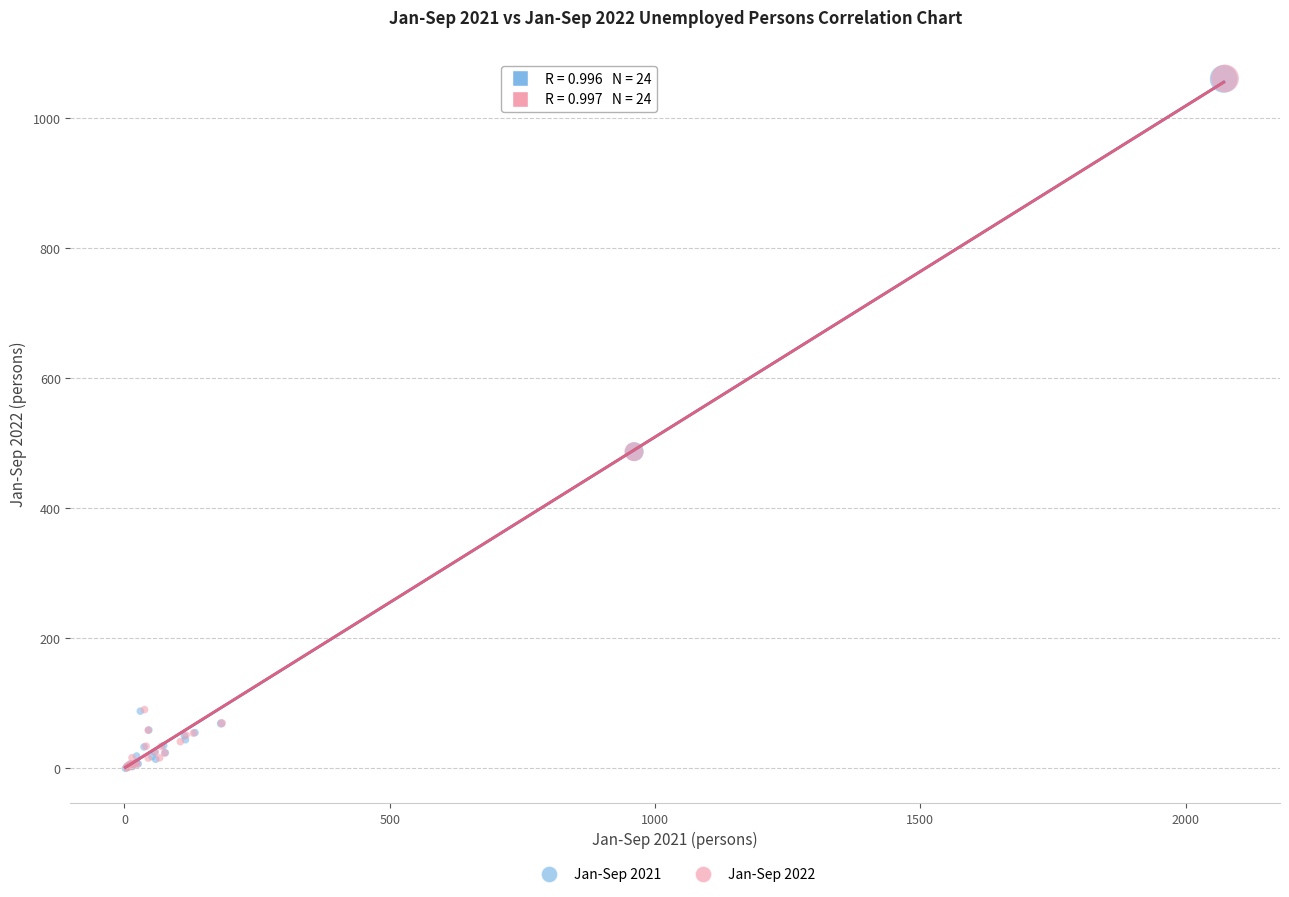

What are all the series names shown in the legend?

Jan-Sep 2021, Jan-Sep 2022